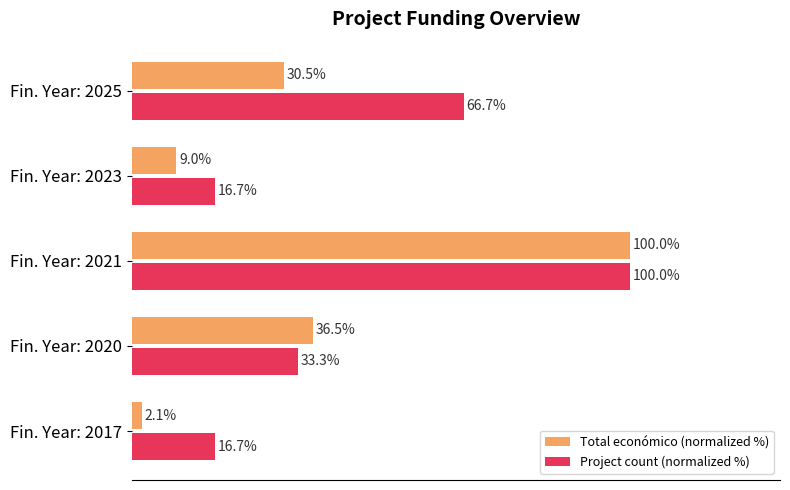

At which category does the chart reach its peak across all series?

Fin. Year: 2021